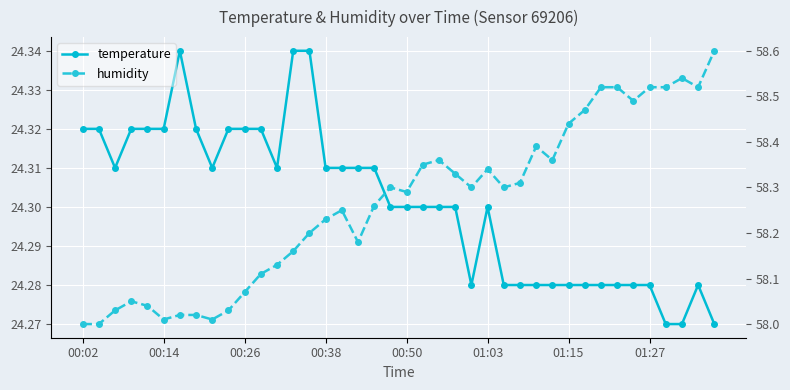

Which series has the widest spread of values?

humidity